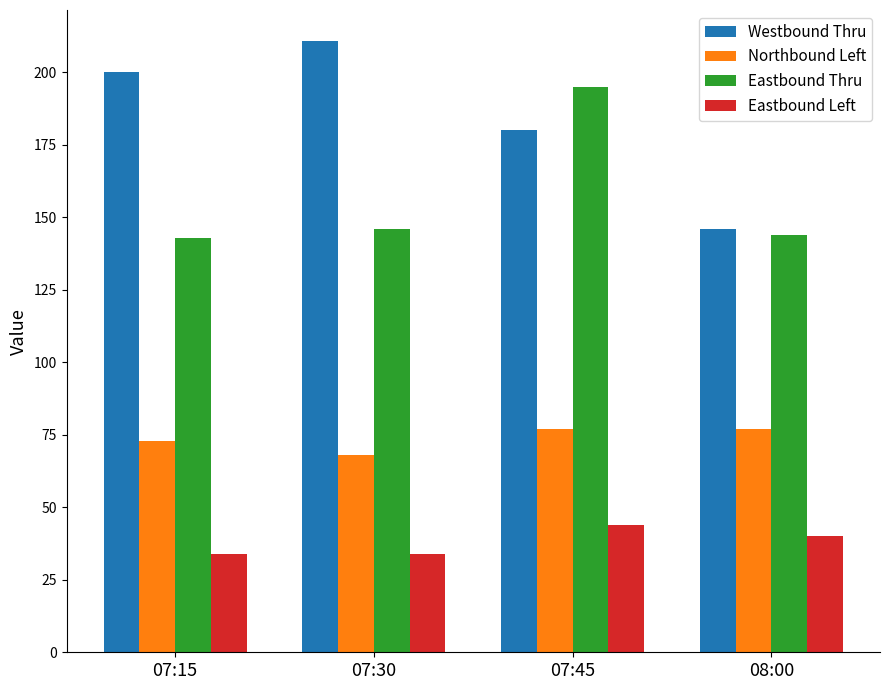

Rank the series by their average value, from highest to lowest.

Westbound Thru, Eastbound Thru, Northbound Left, Eastbound Left